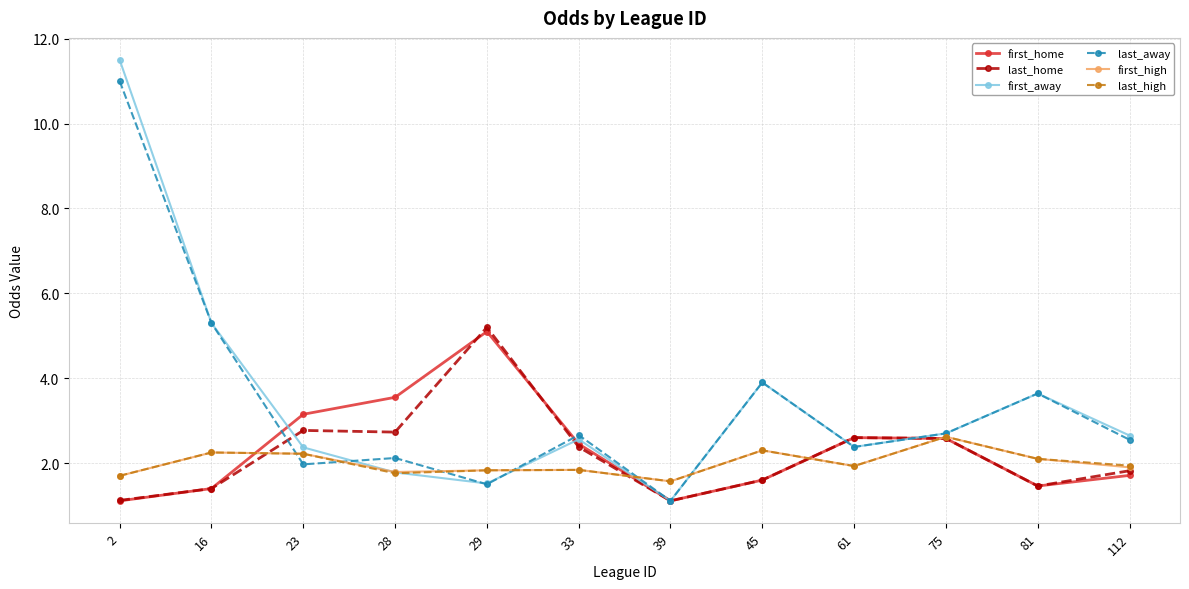

Is it true that last_home equals 1.6 at 45?

True